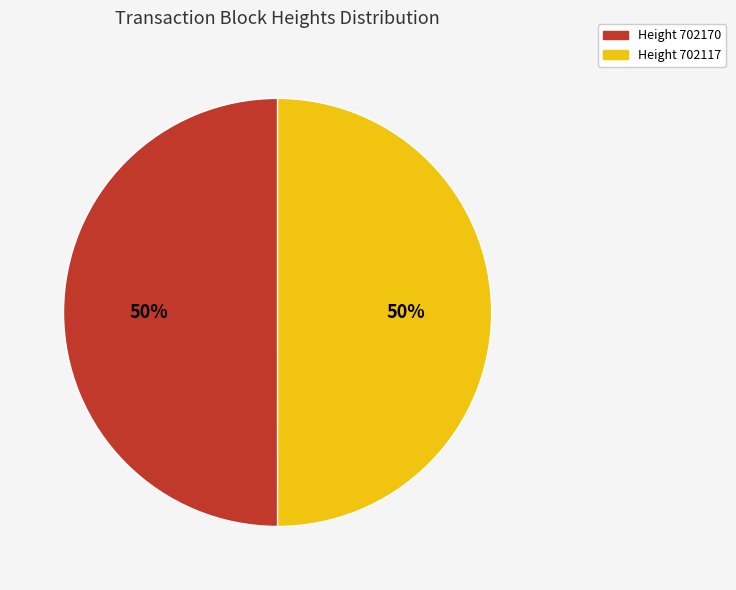

To the nearest percent, what is the average slice percentage?

50%